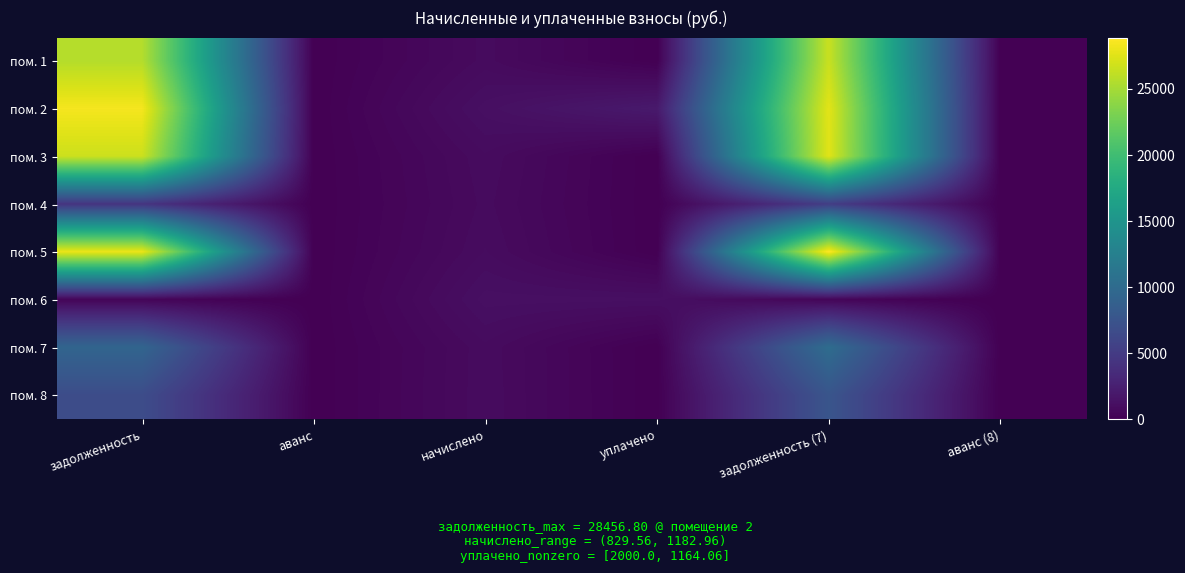

Reading right to left, transcribe all the data shown in this chart.

пом. 1: аванс (8)=0.0	задолженность (7)=26503.2	уплачено=0.0	начислено=837.0	аванс=0.0	задолженность=25666.2
пом. 2: аванс (8)=0.0	задолженность (7)=27639.8	уплачено=2000.0	начислено=1183.0	аванс=0.0	задолженность=28456.8
пом. 3: аванс (8)=0.0	задолженность (7)=27541.2	уплачено=0.0	начислено=884.8	аванс=0.0	задолженность=26656.4
пом. 4: аванс (8)=0.0	задолженность (7)=5275.2	уплачено=0.0	начислено=829.6	аванс=0.0	задолженность=4445.6
пом. 5: аванс (8)=0.0	задолженность (7)=28888.4	уплачено=0.0	начислено=912.3	аванс=0.0	задолженность=27976.1
пом. 6: аванс (8)=0.0	задолженность (7)=393.9	уплачено=1164.1	начислено=1181.8	аванс=0.0	задолженность=376.2
пом. 7: аванс (8)=0.0	задолженность (7)=10234.2	уплачено=0.0	начислено=874.2	аванс=0.0	задолженность=9360.0
пом. 8: аванс (8)=0.0	задолженность (7)=7605.9	уплачено=0.0	начислено=884.8	аванс=0.0	задолженность=6721.2